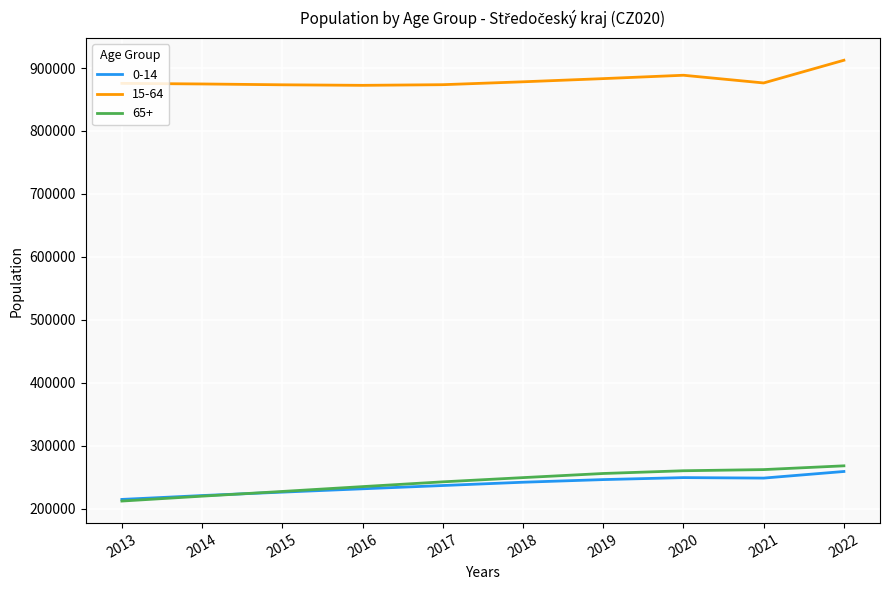

Does the chart display data point markers on the line(s)?

No